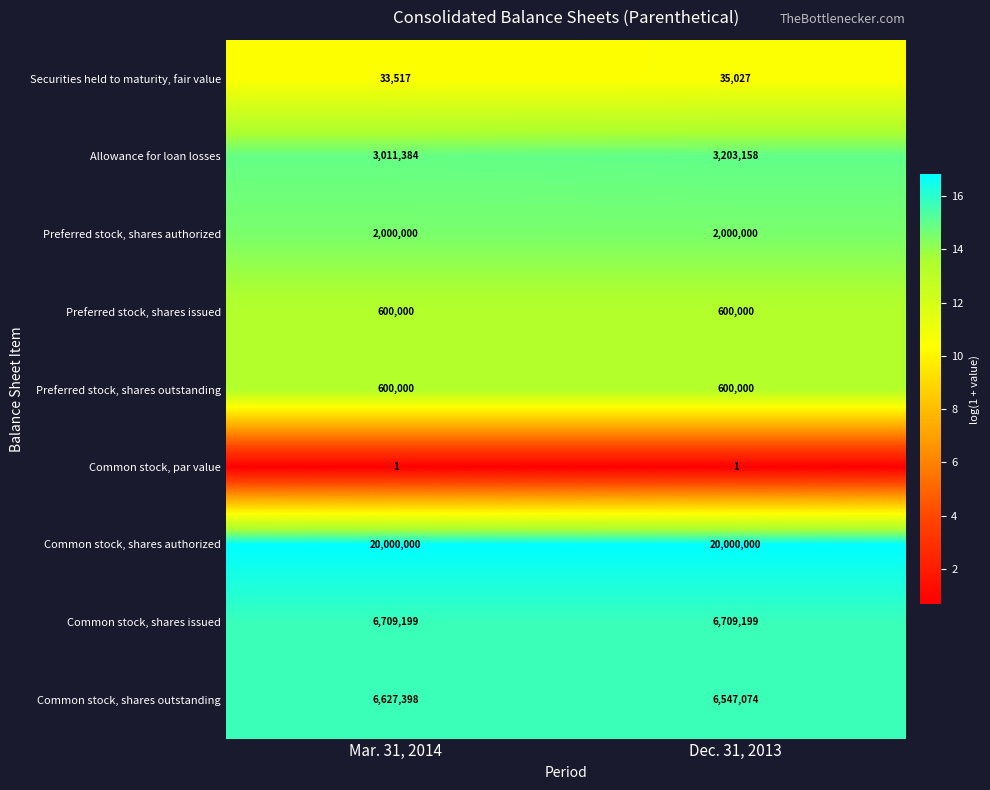

Reading right to left, extract all data points from this chart.

Securities held to maturity, fair value: Dec. 31, 2013=35027	Mar. 31, 2014=33517
Allowance for loan losses: Dec. 31, 2013=3203158	Mar. 31, 2014=3011384
Preferred stock, shares authorized: Dec. 31, 2013=2000000	Mar. 31, 2014=2000000
Preferred stock, shares issued: Dec. 31, 2013=600000	Mar. 31, 2014=600000
Preferred stock, shares outstanding: Dec. 31, 2013=600000	Mar. 31, 2014=600000
Common stock, par value: Dec. 31, 2013=1	Mar. 31, 2014=1
Common stock, shares authorized: Dec. 31, 2013=20000000	Mar. 31, 2014=20000000
Common stock, shares issued: Dec. 31, 2013=6709199	Mar. 31, 2014=6709199
Common stock, shares outstanding: Dec. 31, 2013=6547074	Mar. 31, 2014=6627398